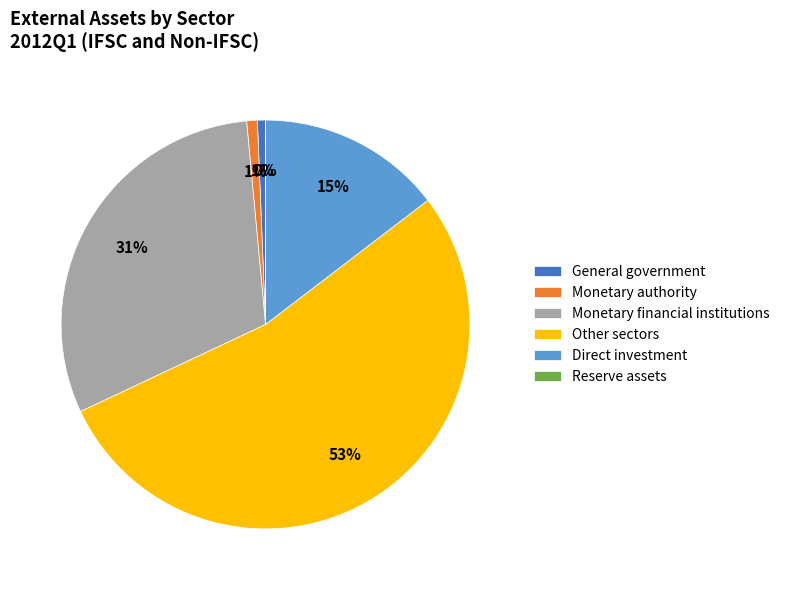

To the nearest percent, what is the difference between the Monetary financial institutions and Direct investment slice percentages?

16%